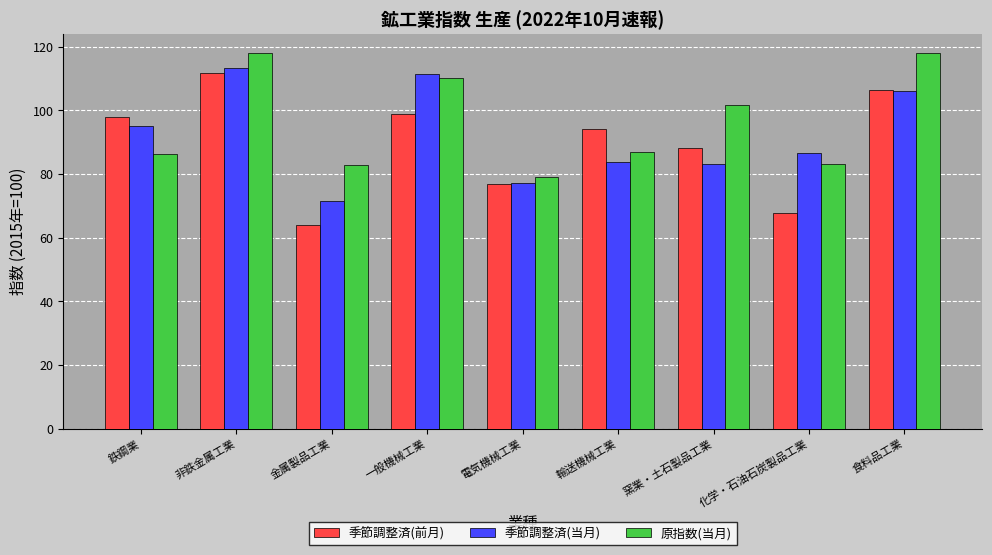

Which series has the largest total across all categories?

原指数(当月)